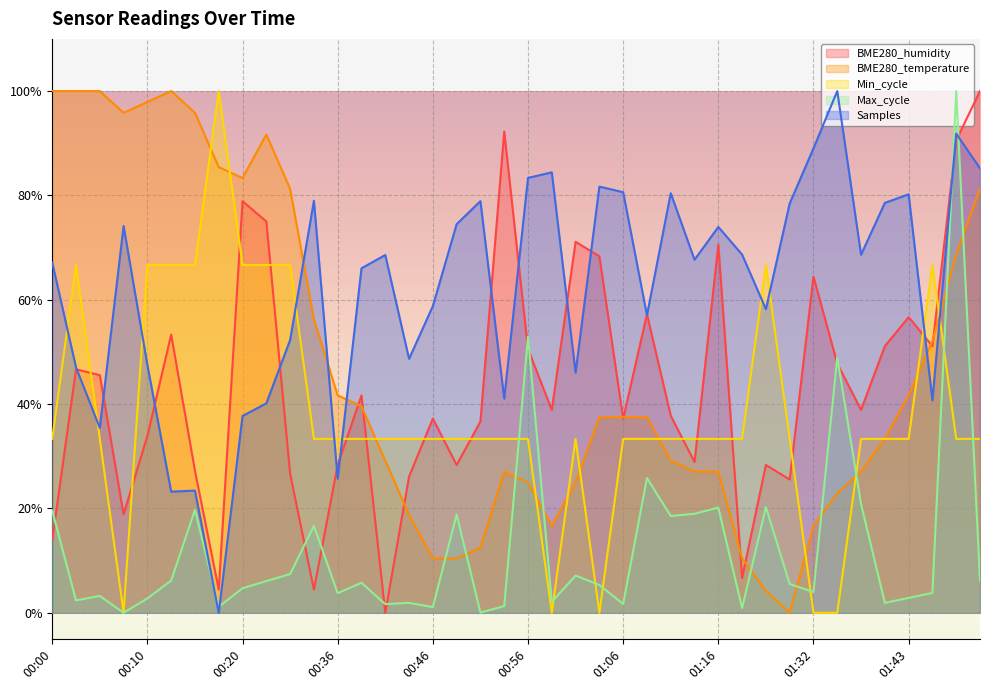

True or false: Samples has more than 1 points higher than both neighbors.

True